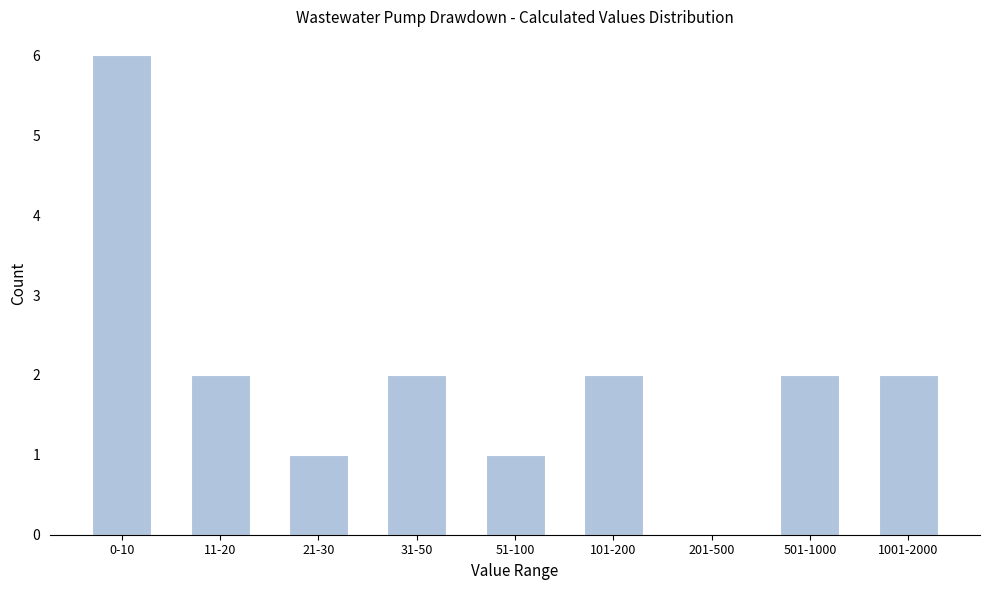

Reading left to right, list all the values displayed in this chart.

0-10=6	11-20=2	21-30=1	31-50=2	51-100=1	101-200=2	201-500=0	501-1000=2	1001-2000=2